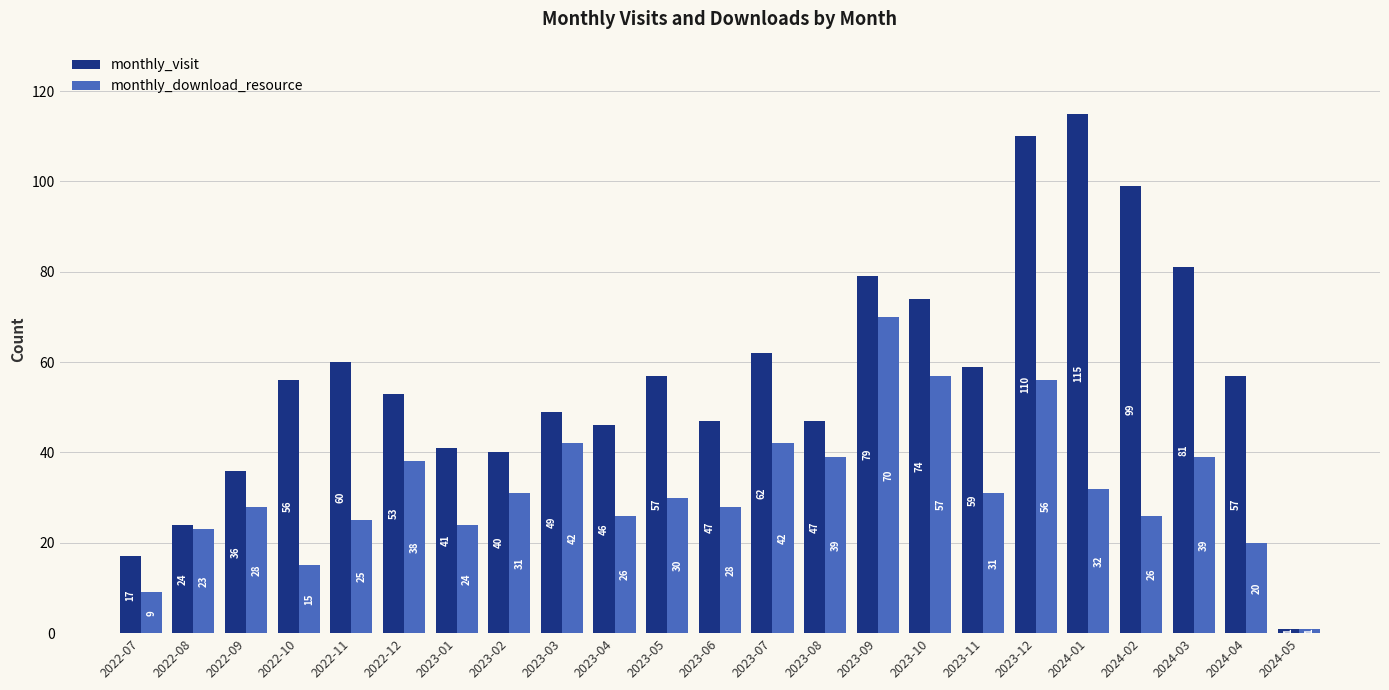

What is the total value across all series at 2022-11?

85